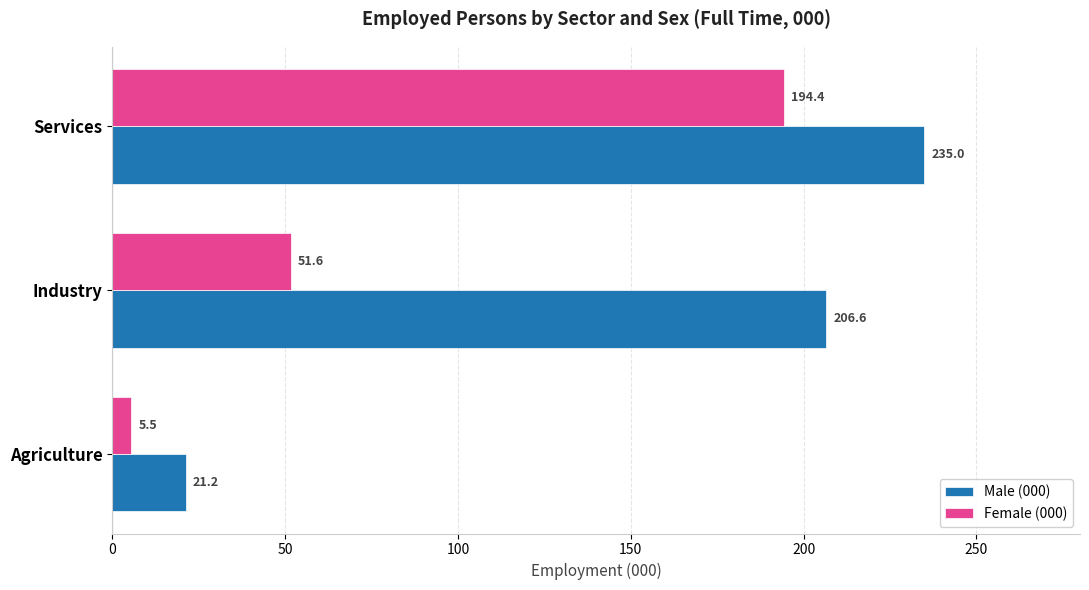

What is the difference between the maximum and minimum values in the Female (000) series?

188.9